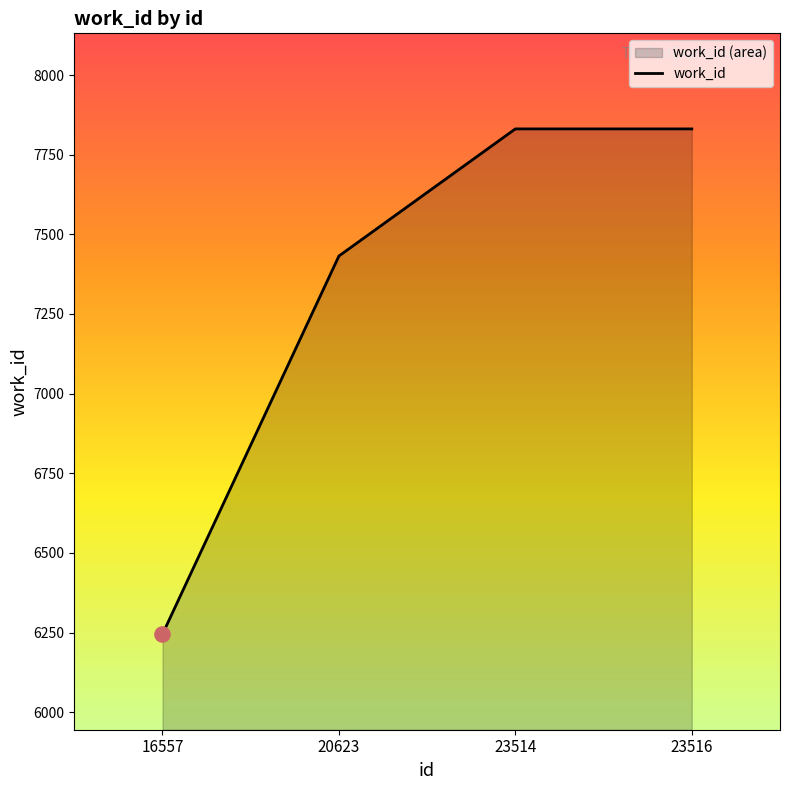

Approximately how many times larger is the value at 23516 compared to 16557?

1.3